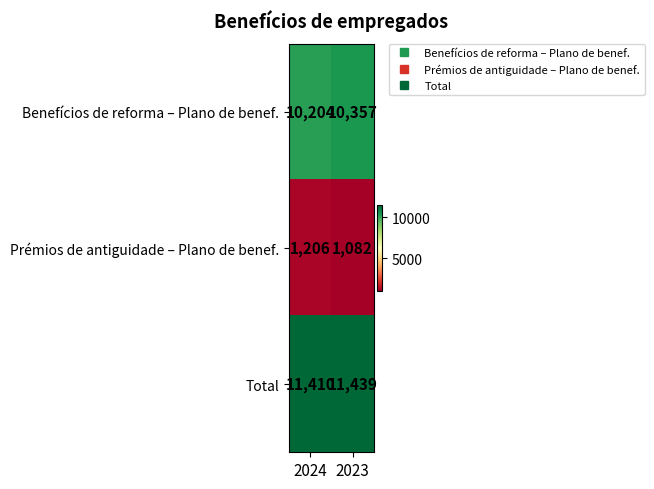

What is the difference between the Total values at 2024 and 2023?

29